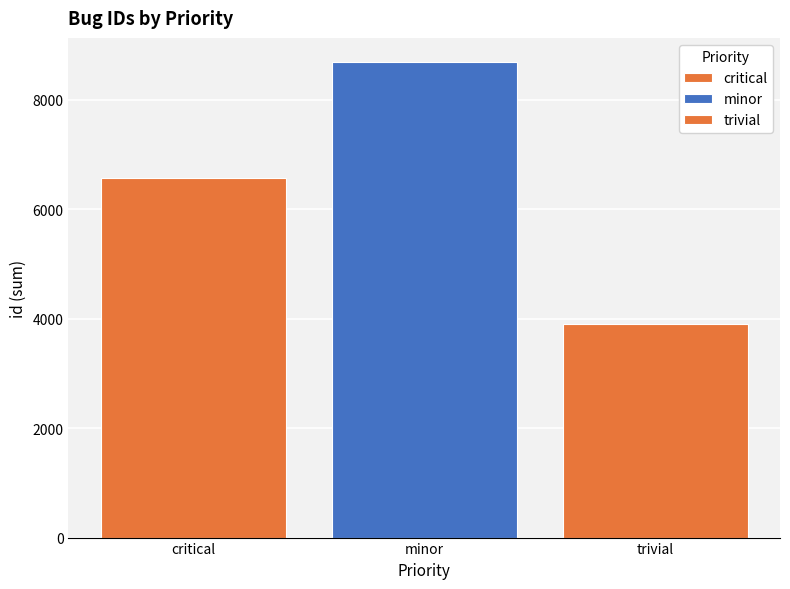

How many series are shown in this chart?

3